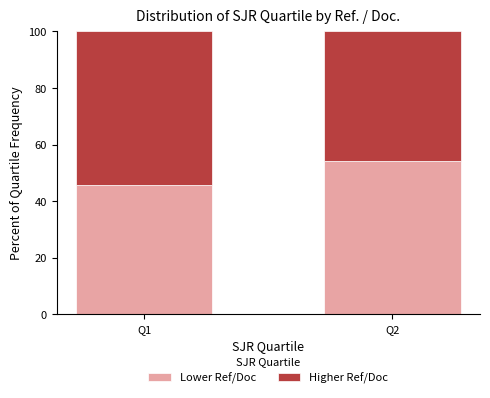

What is the total value across all series at Q2?

100.0